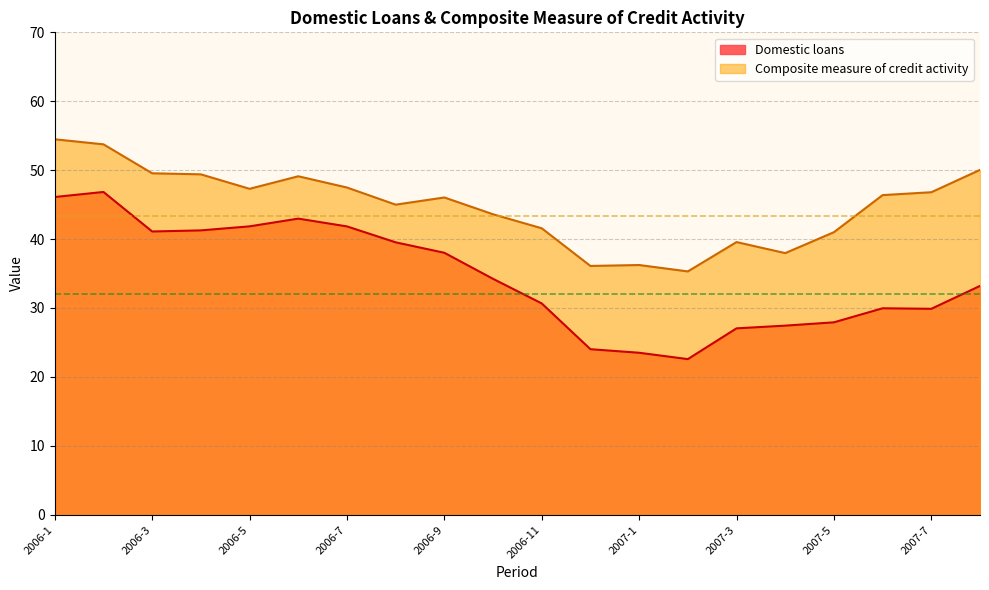

True or false: Composite measure of credit activity and Domestic loans intersect in this chart.

False